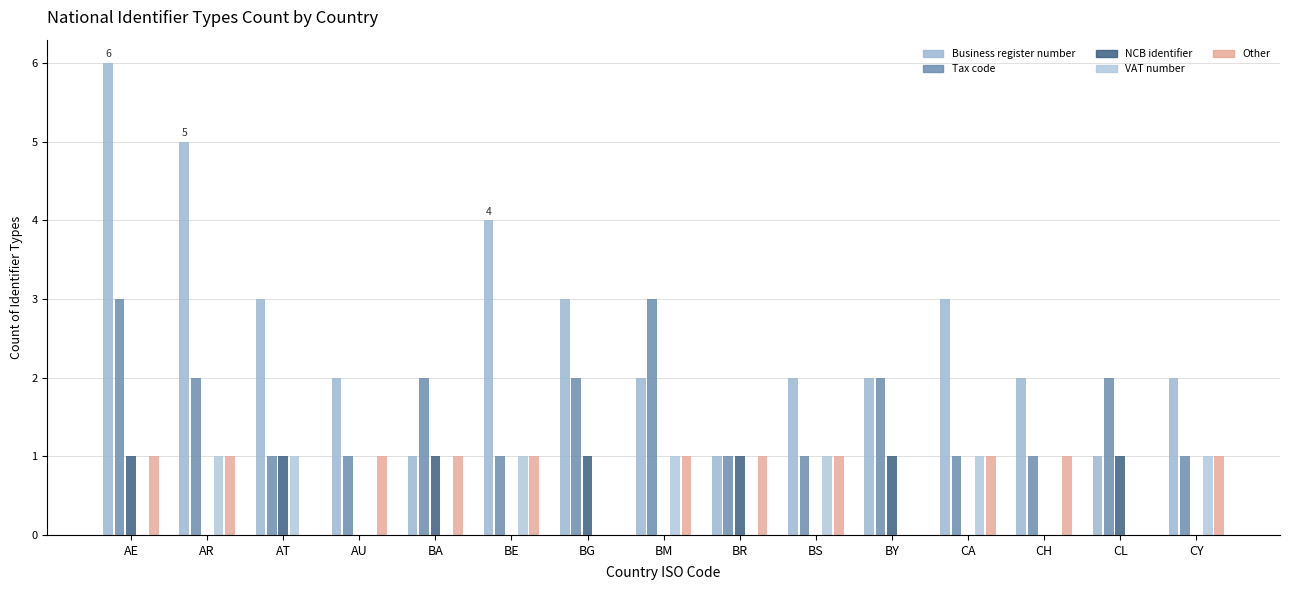

How many data points does each series have?

15